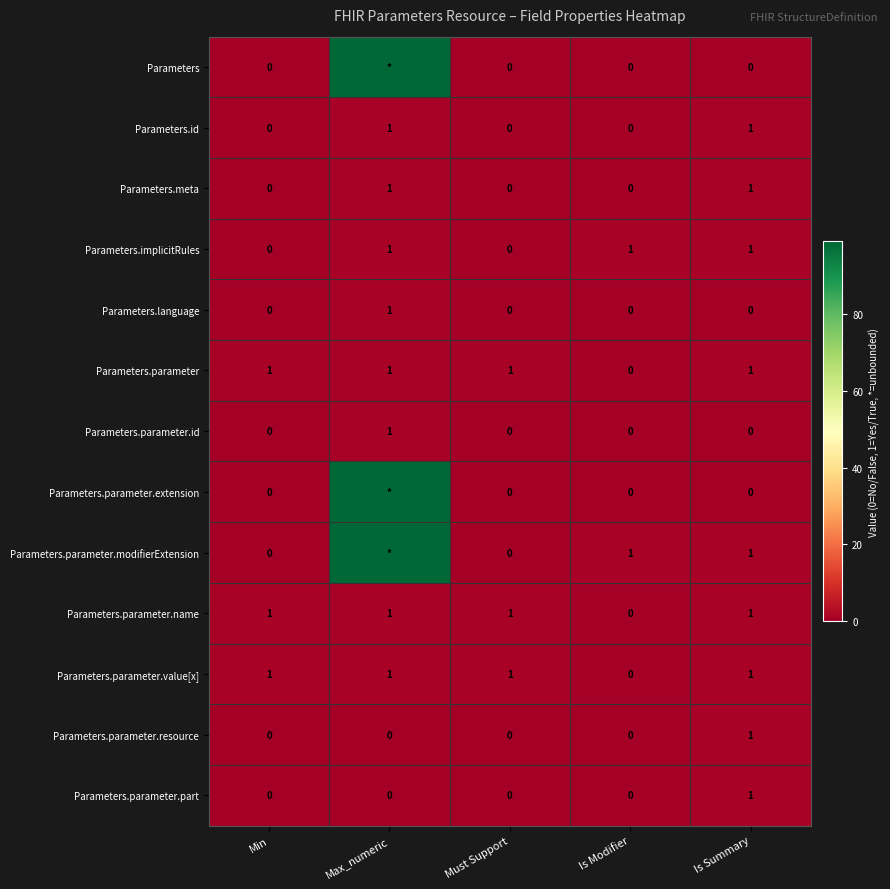

Is it true that Parameters.implicitRules equals 1 at Max_numeric?

True